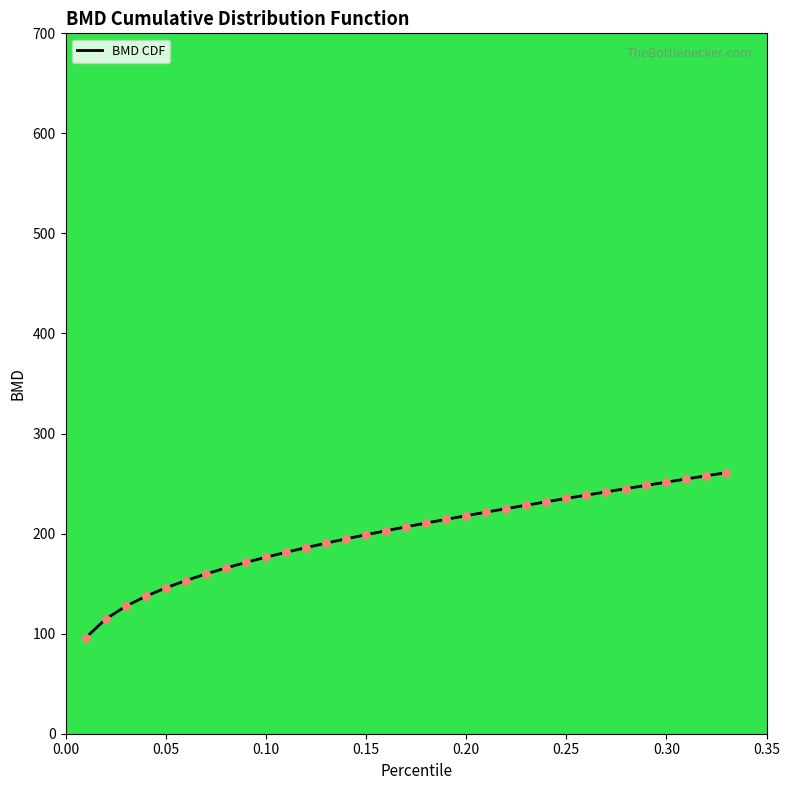

What is the smallest value displayed?

95.7